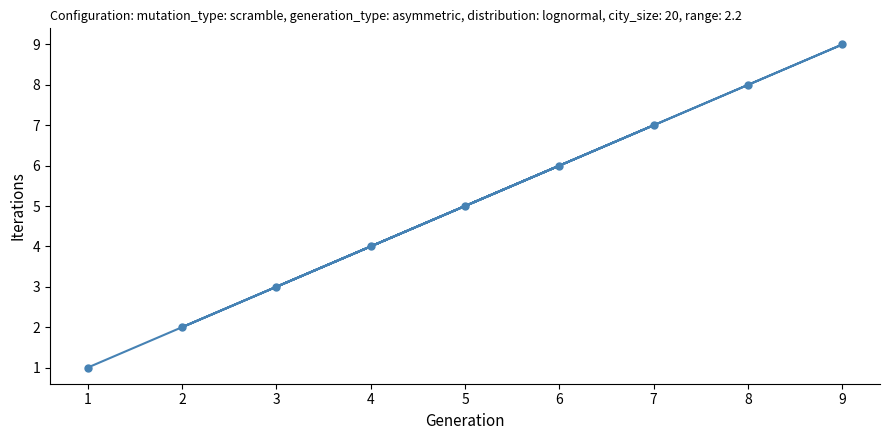

Does the chart display data point markers on the line(s)?

Yes